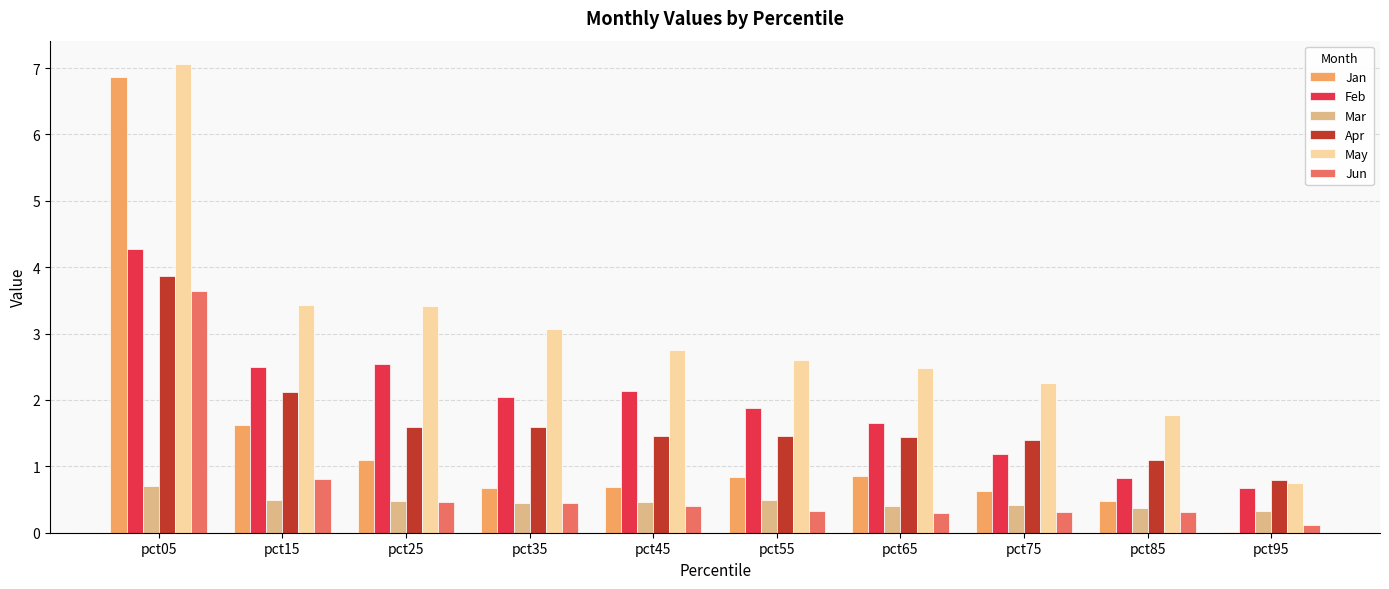

Where does the Apr series first go above 1?

pct05